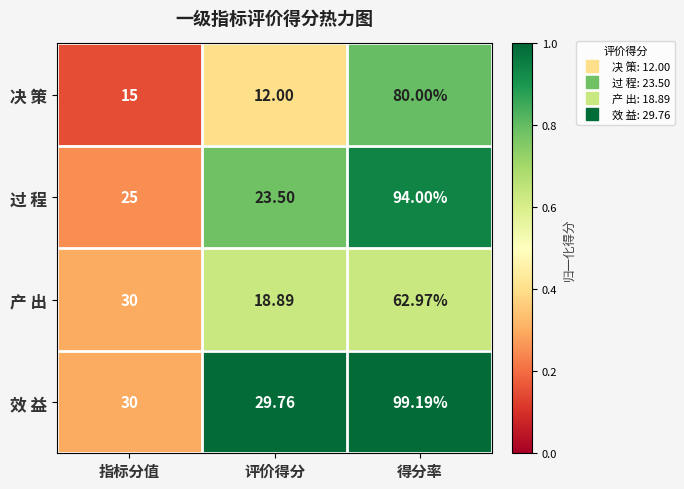

List the series in order of their peak value, lowest first.

产 出, 决 策, 过 程, 效 益